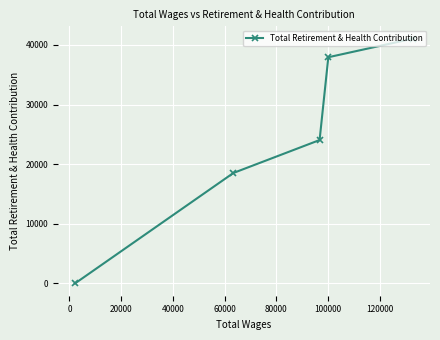

What is the value of the 2nd point from the left?

18534